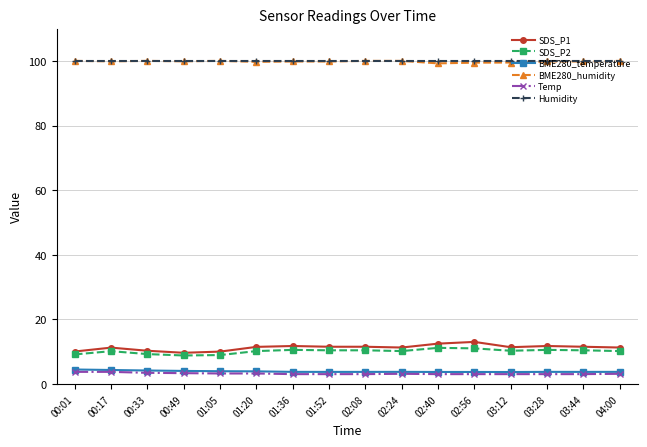

What is the difference between the maximum and minimum values in the BME280_humidity series?

0.8